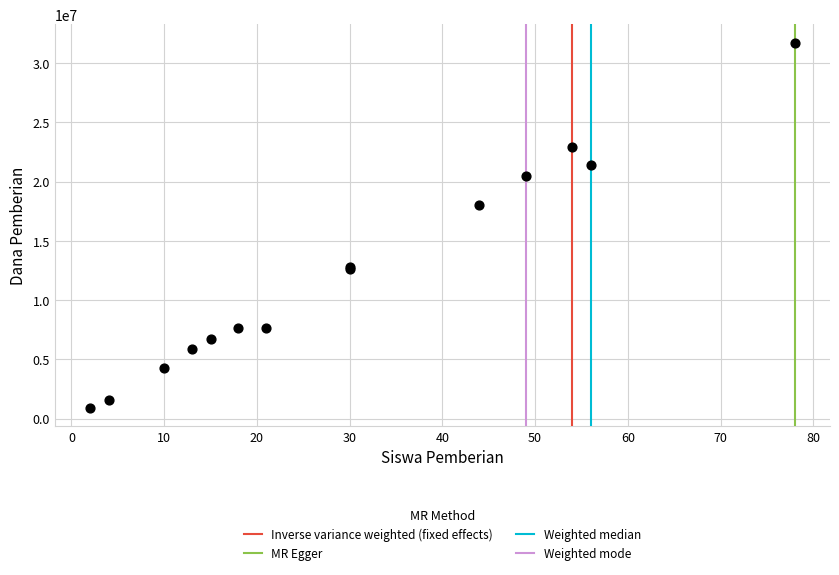

What Y value in the scatter plot is closest to 16312500?

18000000